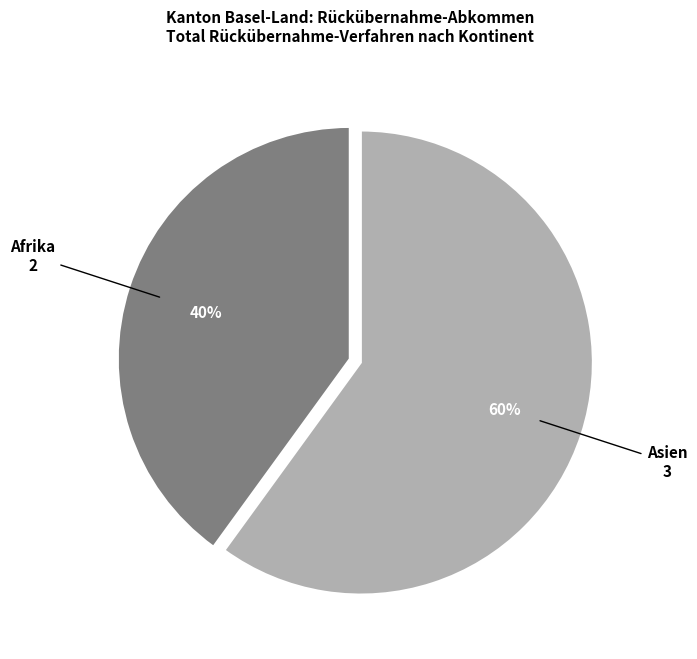

Is it true that Asien is 60% of the pie?

True